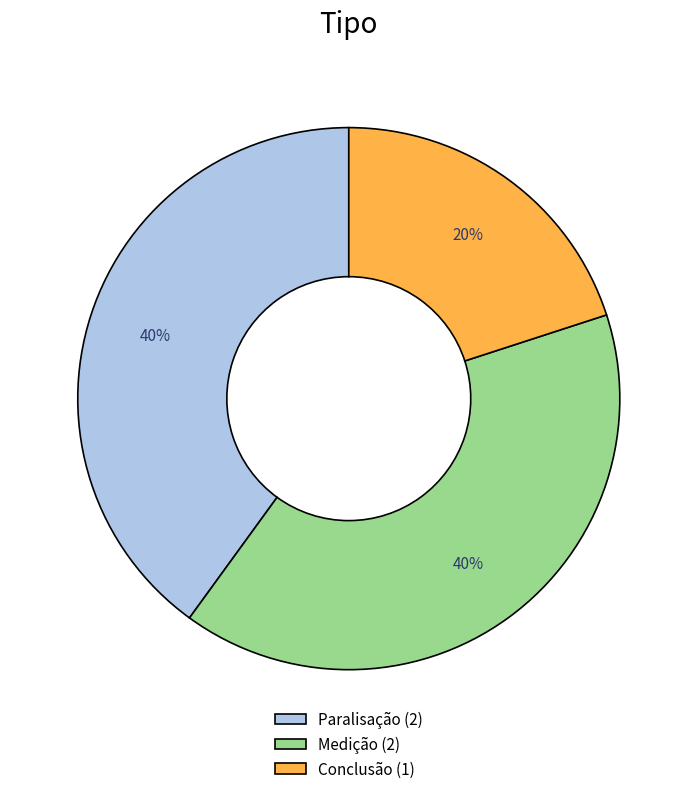

Which slice is the smallest?

Conclusão